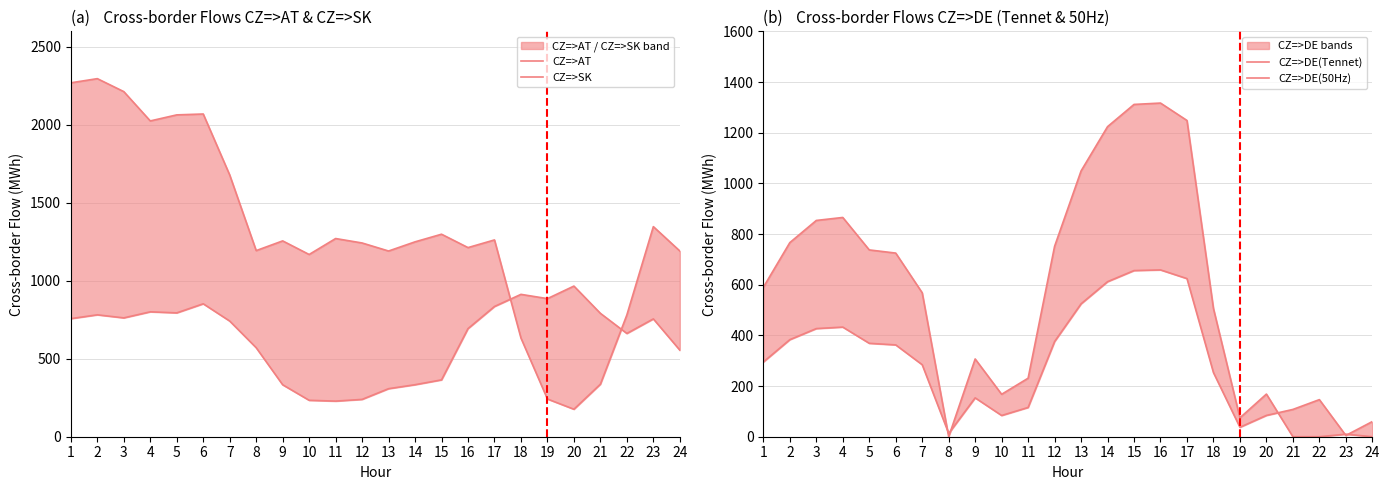

The value of CZ=>DE(50Hz) at 4 is 432.7. True or false?

True